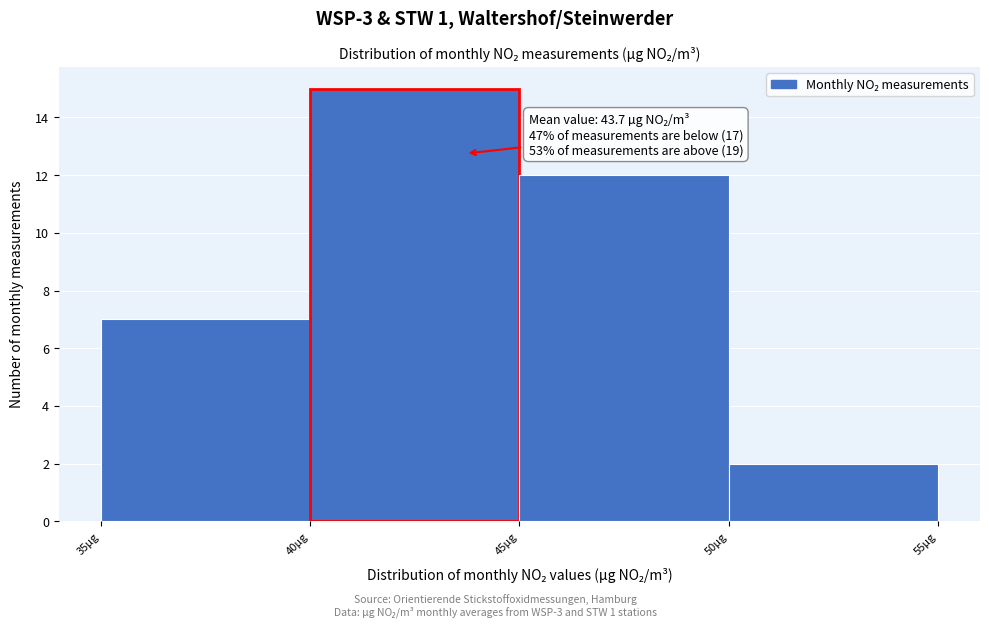

Which range on the x-axis has the tallest bar?

40 to 45